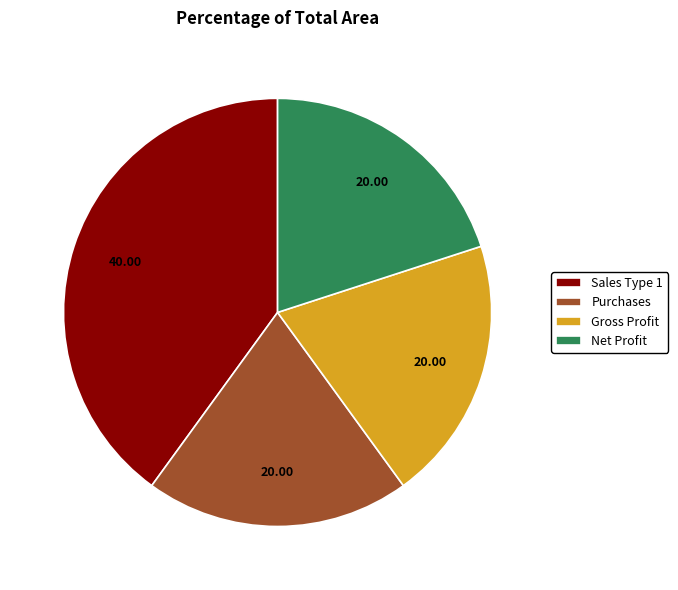

Does Net Profit represent more than half of the total?

No